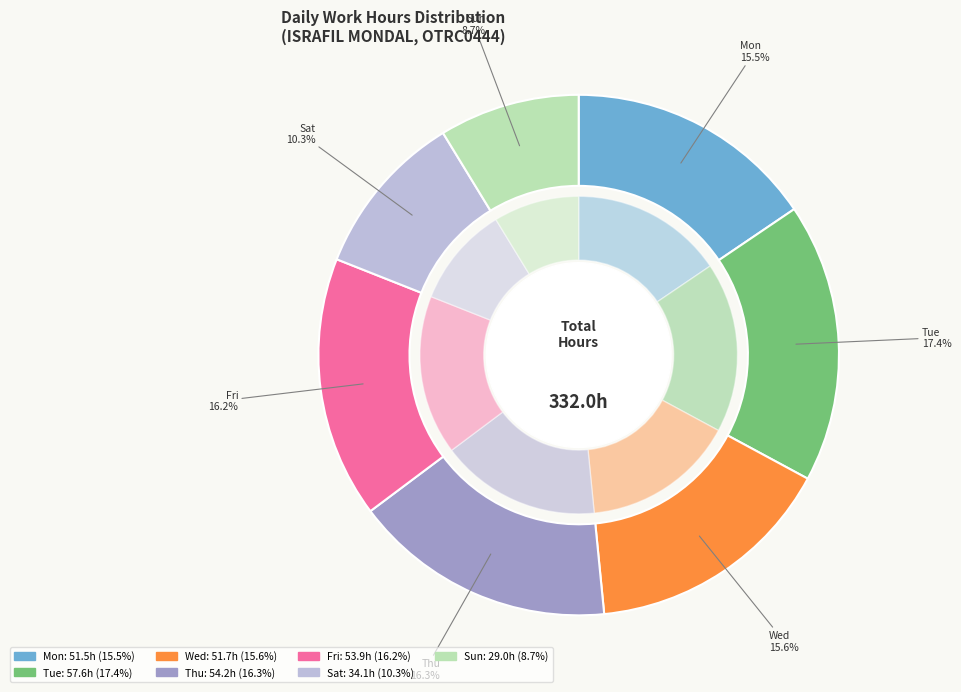

Does Tue 21 account for over 50% of the chart?

No